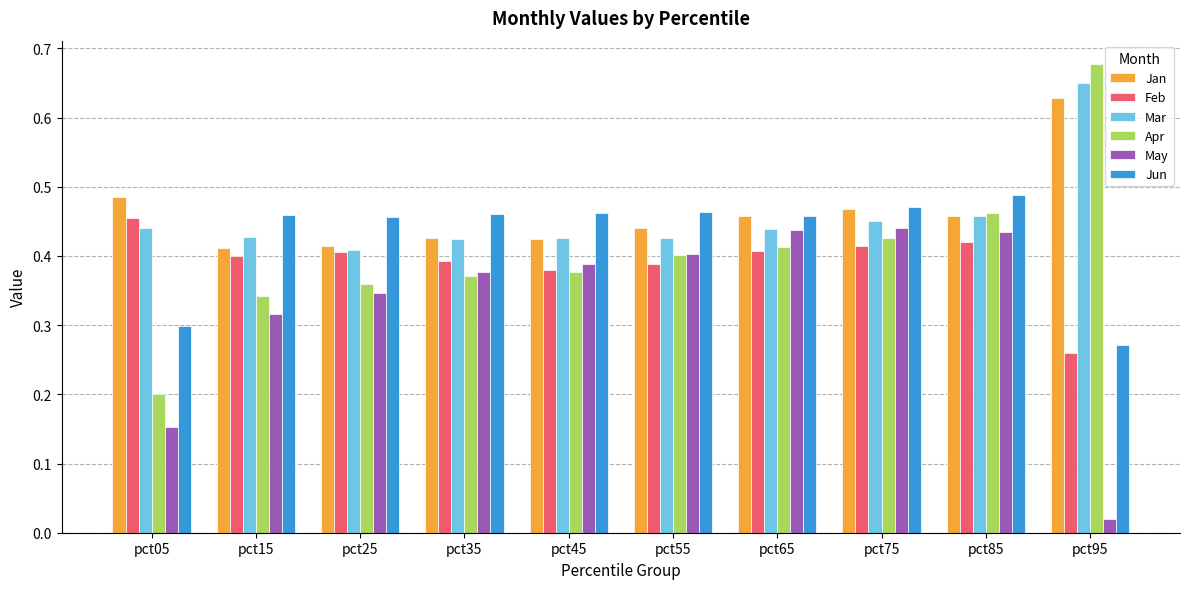

Is the value of Mar at pct15 greater than the value of Jun at pct85?

No